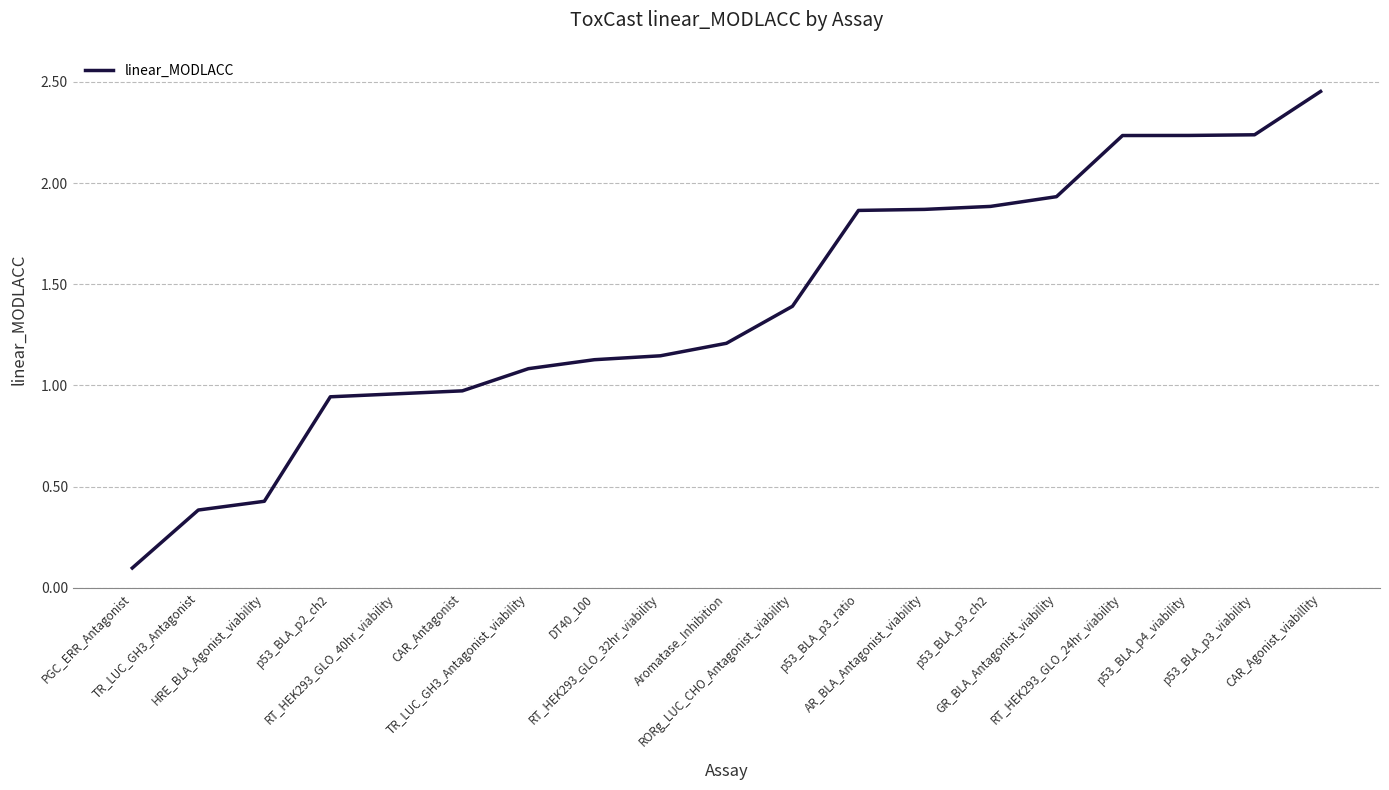

What is the sum of the values at CAR_Antagonist and RORg_LUC_CHO_Antagonist_viability?

2.4